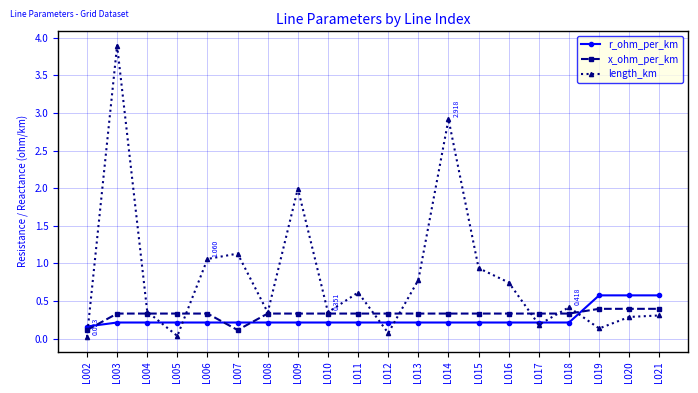

Is the value of length_km at L021 greater than the value of r_ohm_per_km at L004?

Yes